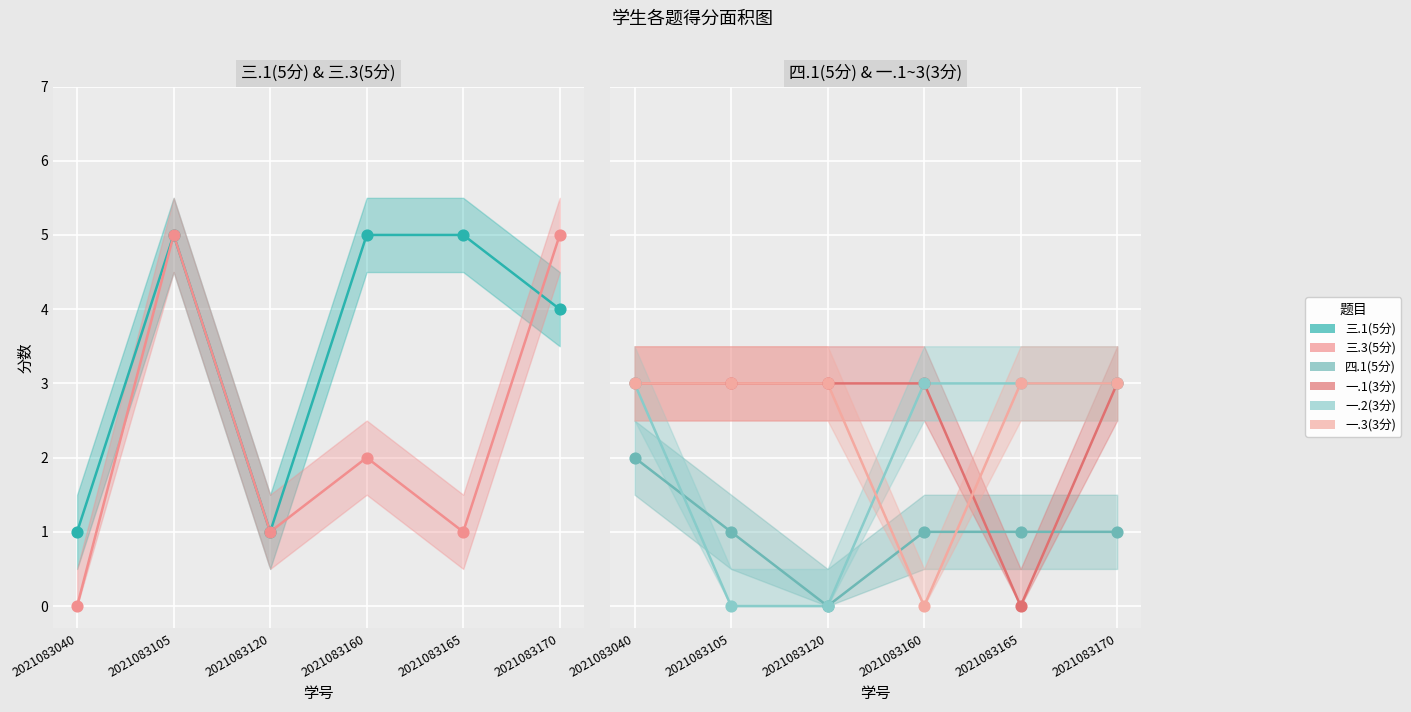

At which category is the sum across all series the highest?

2021083170